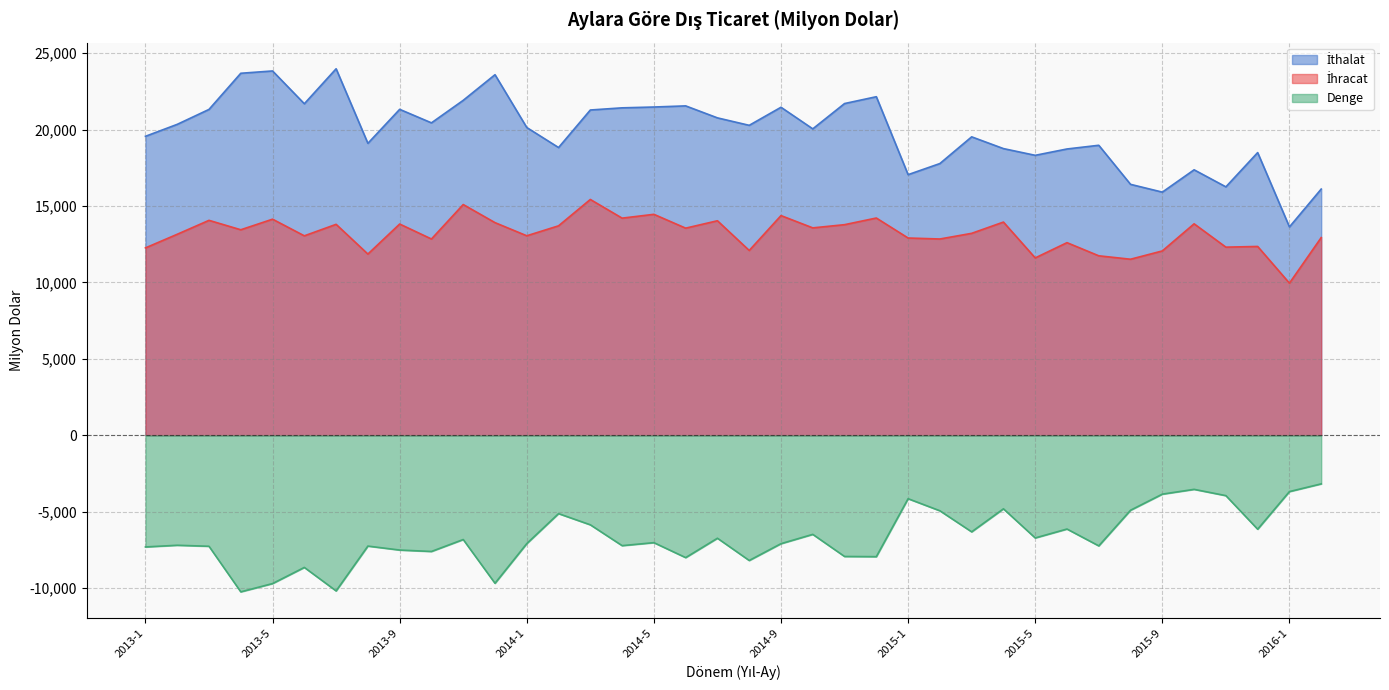

True or false: İthalat and İhracat intersect in this chart.

False